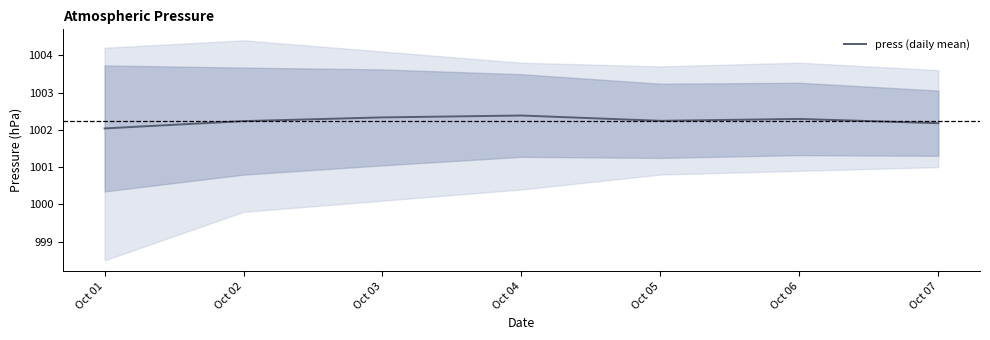

How many values are between 1002 and 1003?

7